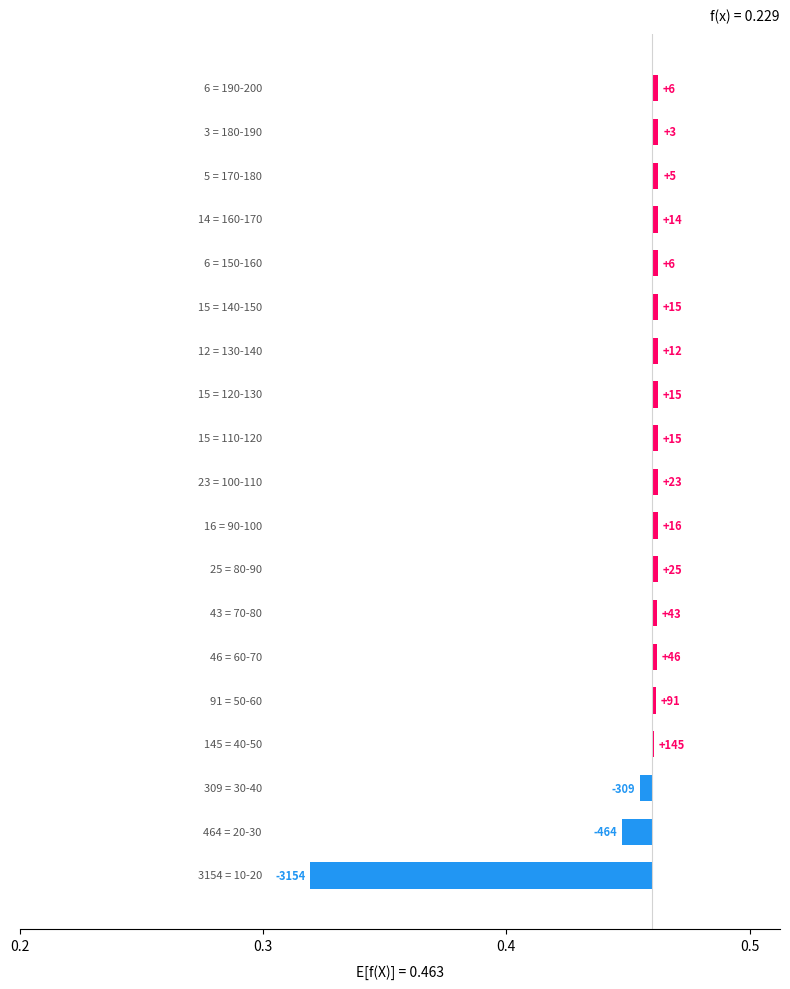

What is the difference between the maximum and minimum values?

0.1